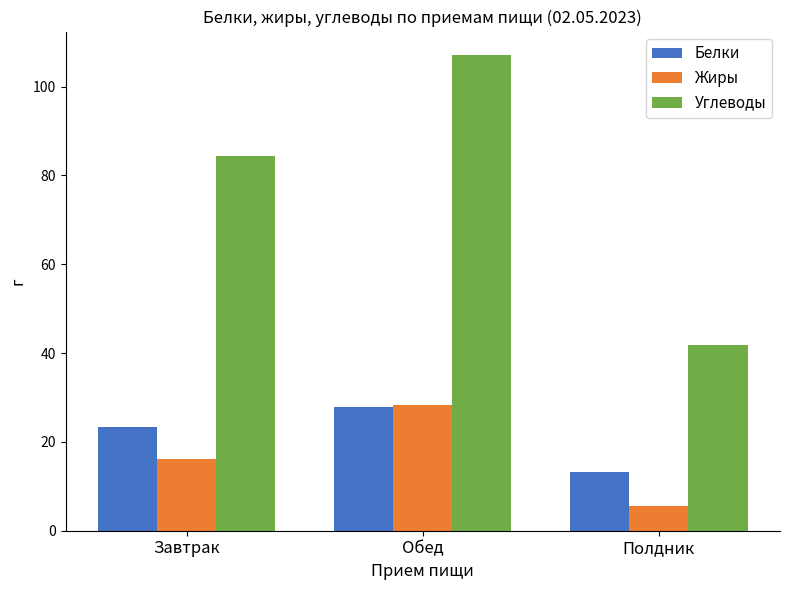

Which series changed the most between Обед and Полдник?

Углеводы